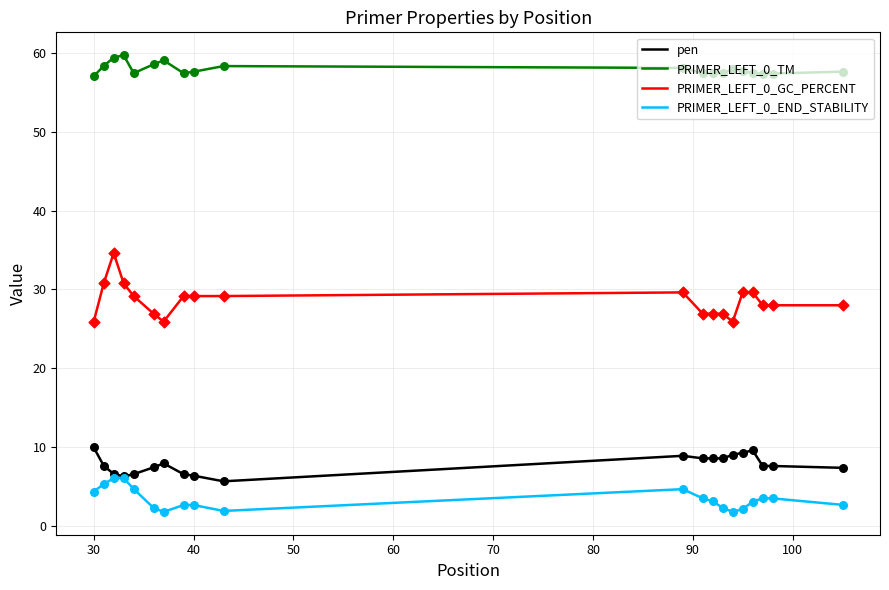

List the series in order of their peak value, highest first.

PRIMER_LEFT_0_TM, PRIMER_LEFT_0_GC_PERCENT, pen, PRIMER_LEFT_0_END_STABILITY